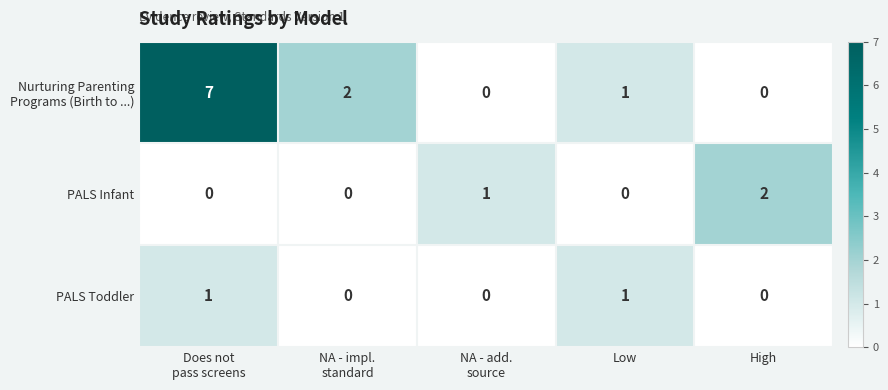

How many PALS Toddler values are between 0 and 1?

5